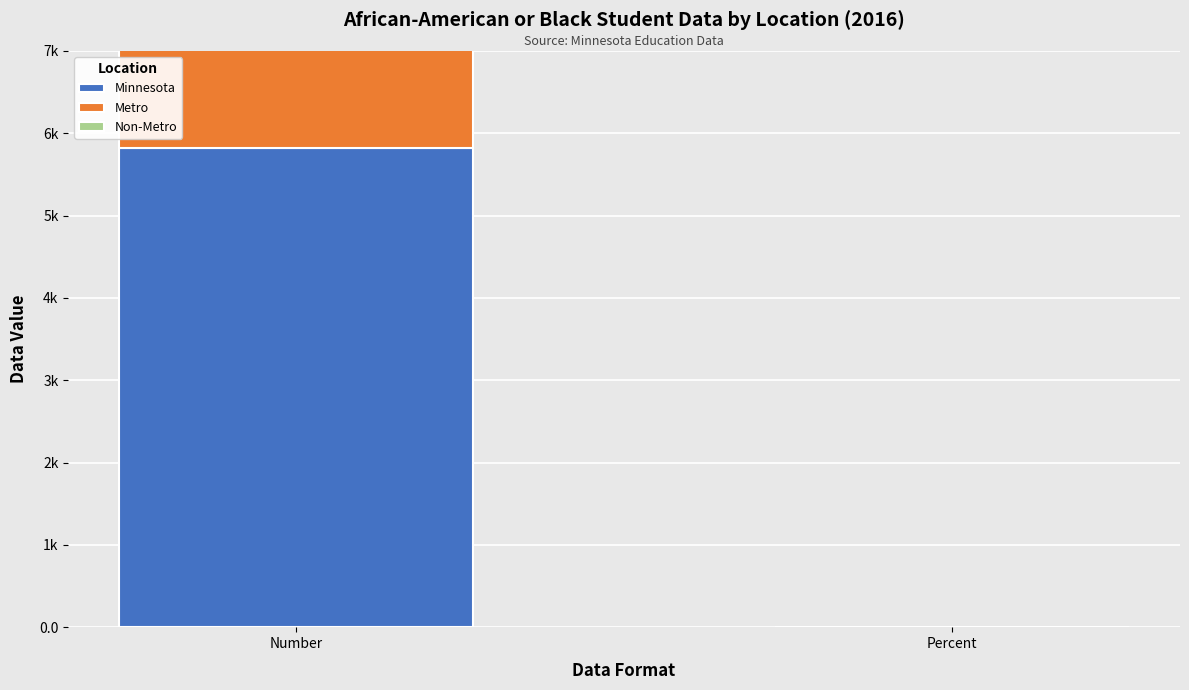

What is the greatest value displayed?

5824.0